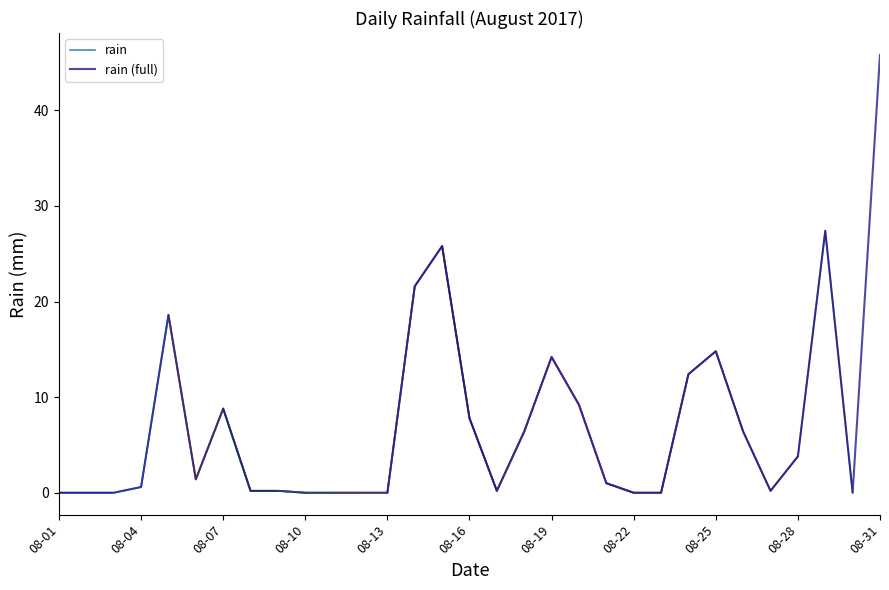

True or false: rain (full) has a value of 7.8 at 08-16.

True